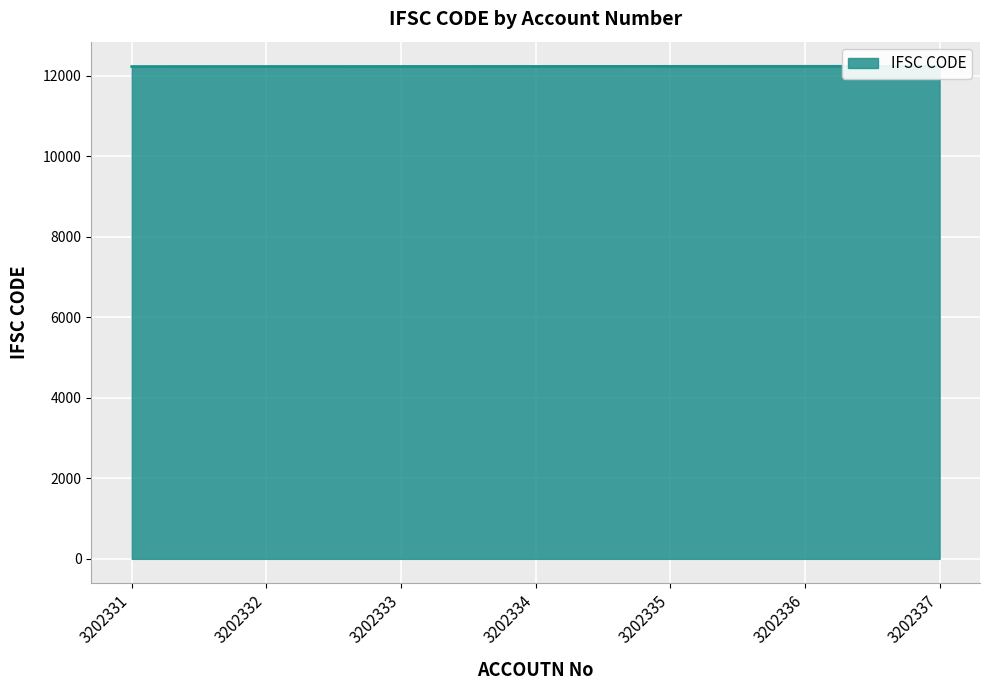

What is the maximum value shown in the chart?

12240